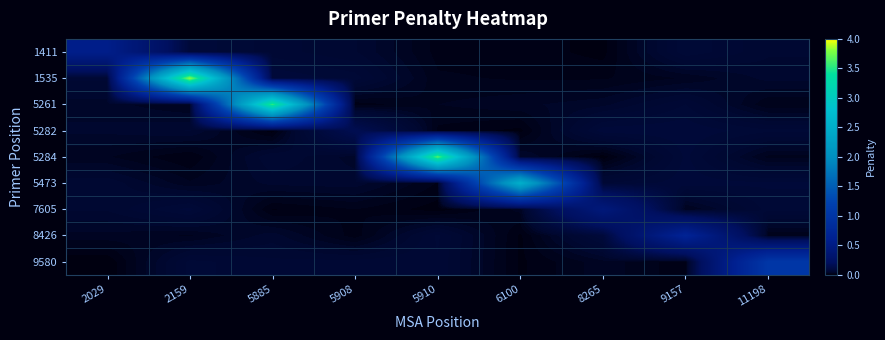

At how many categories does at least one series exceed 1?

5